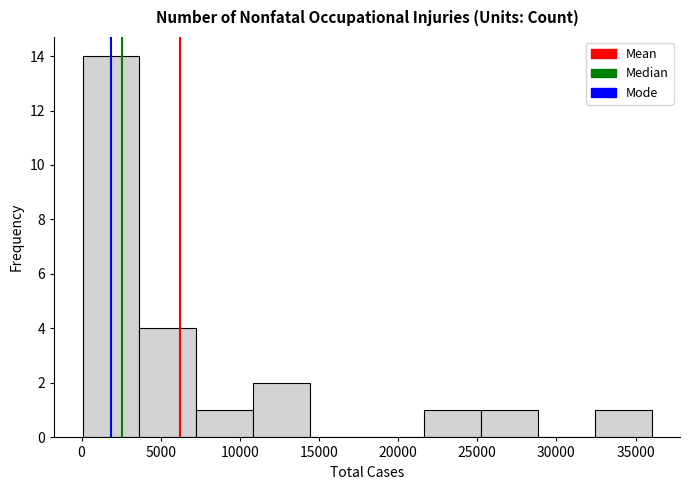

Which range on the x-axis has the tallest bar?

0 to 3500